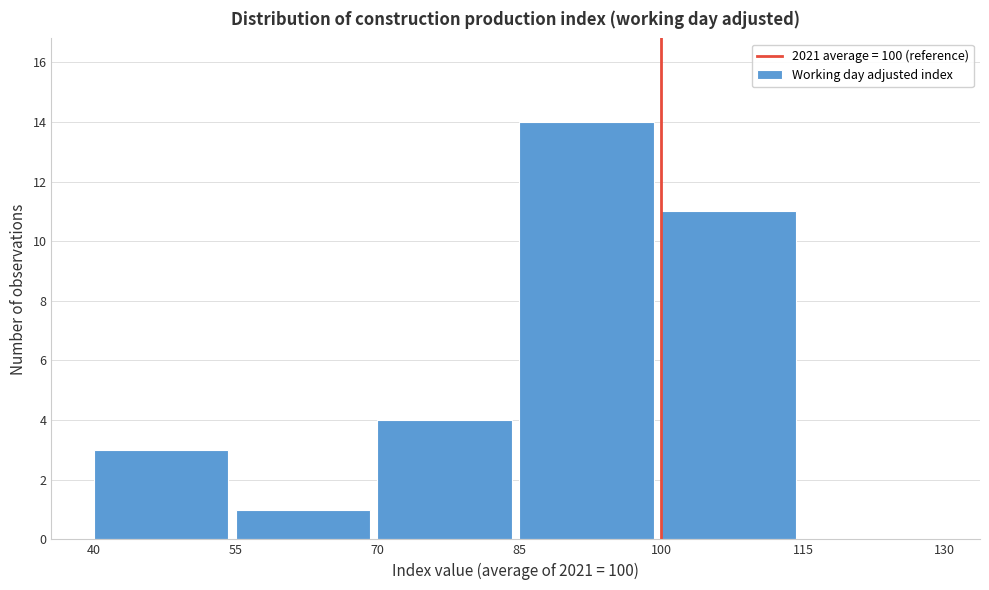

Over which range of the x-axis is the bar tallest?

85 to 100